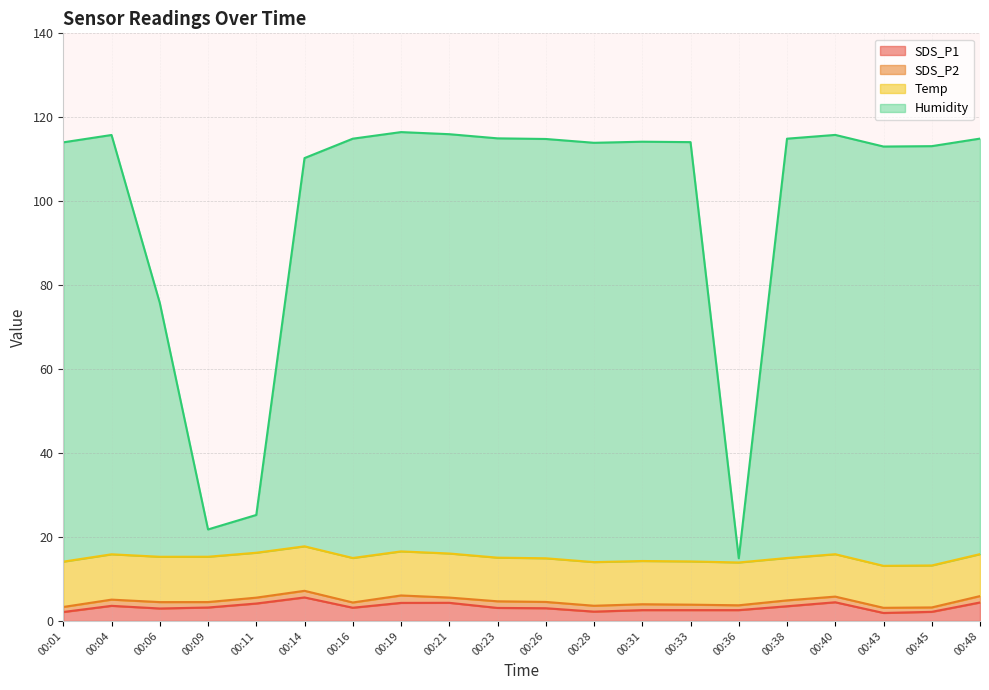

Which series has the widest spread of values?

Humidity